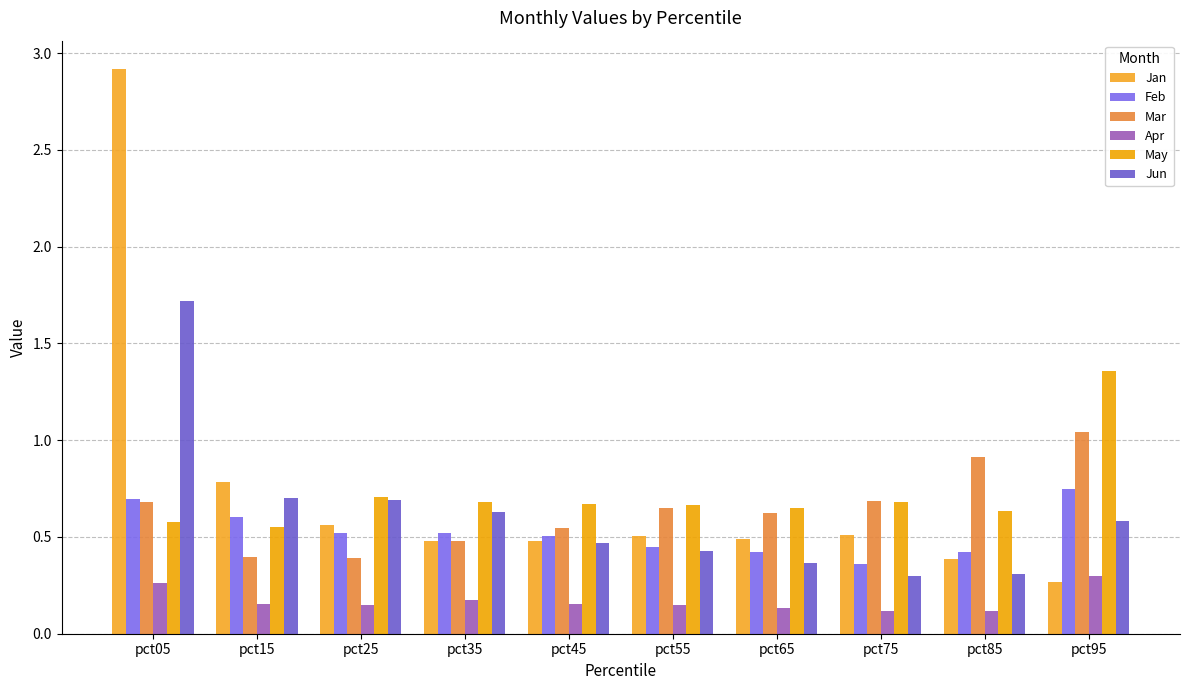

Rank the categories by May value from highest to lowest.

pct95, pct25, pct75, pct35, pct45, pct55, pct65, pct85, pct05, pct15